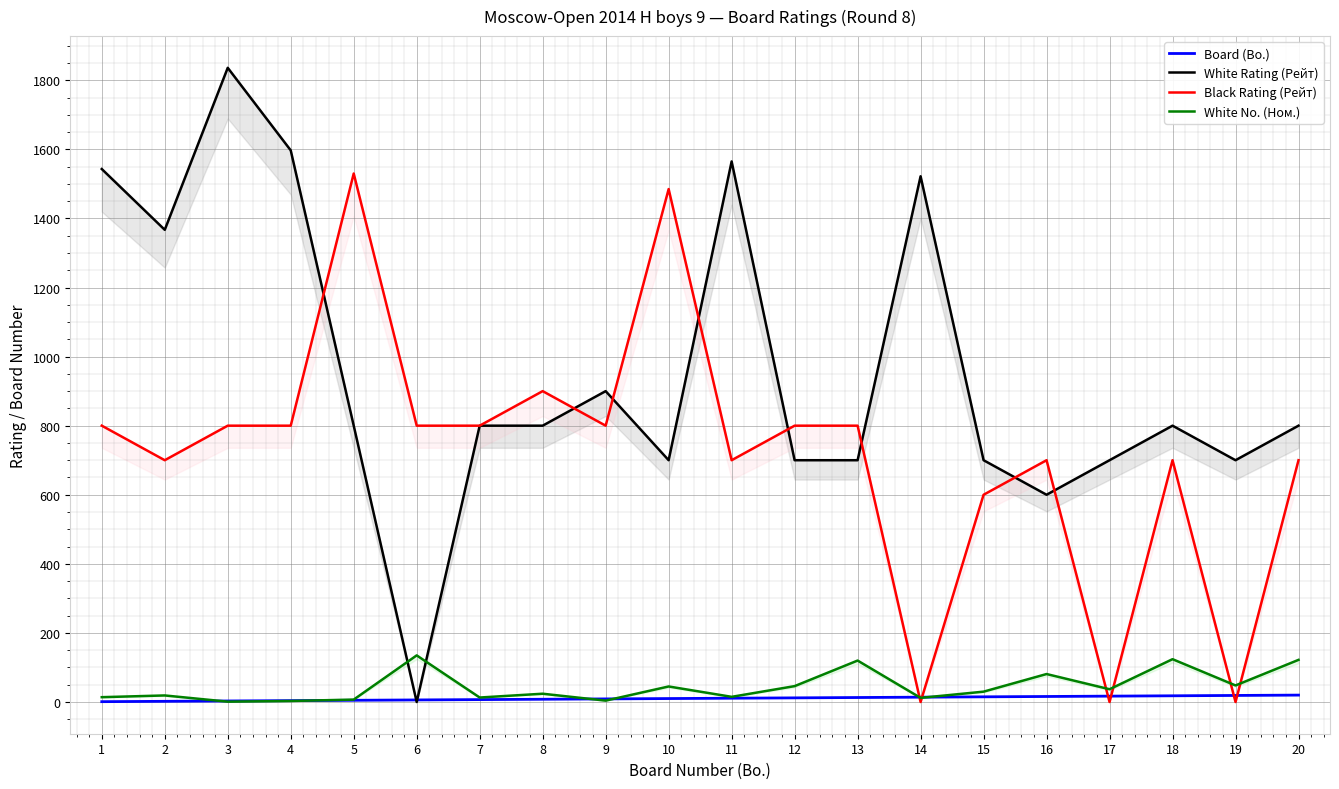

Which series changed the most between 1 and 19?

White Rating (Рейт)